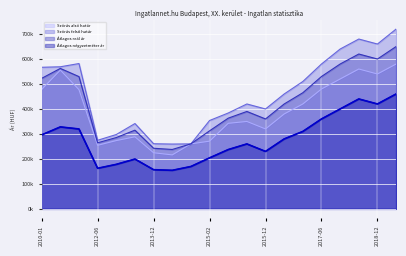

What is the difference between the Szórás alsó határ values at 2015-02 and 2015-12?

48903